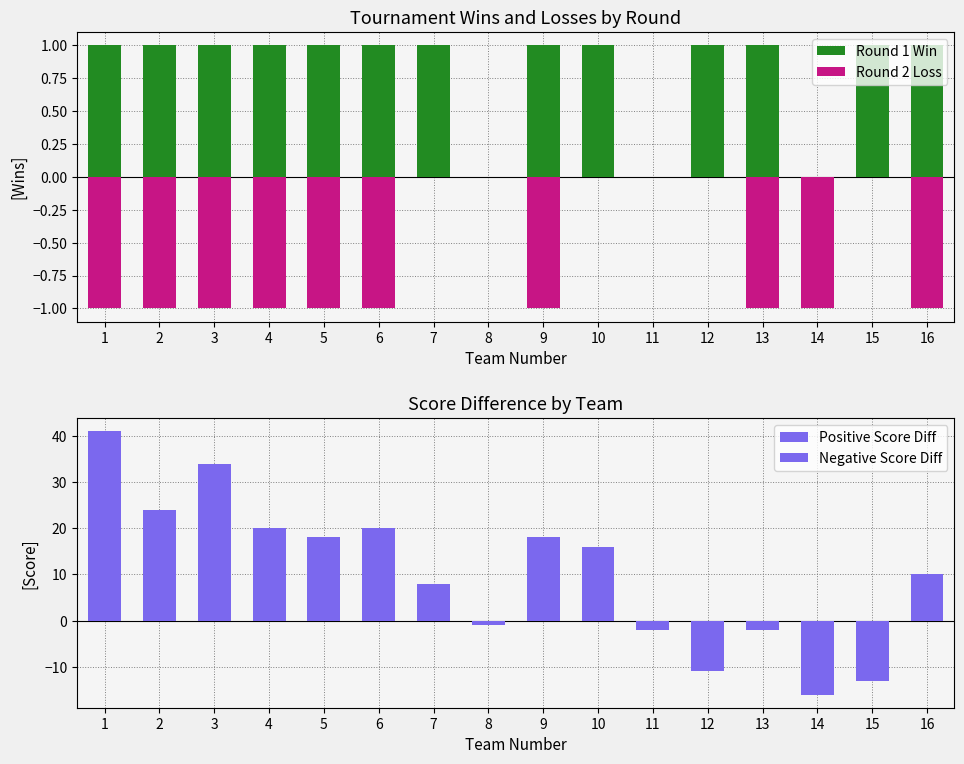

At which label does Round 1 Win reach its peak?

1